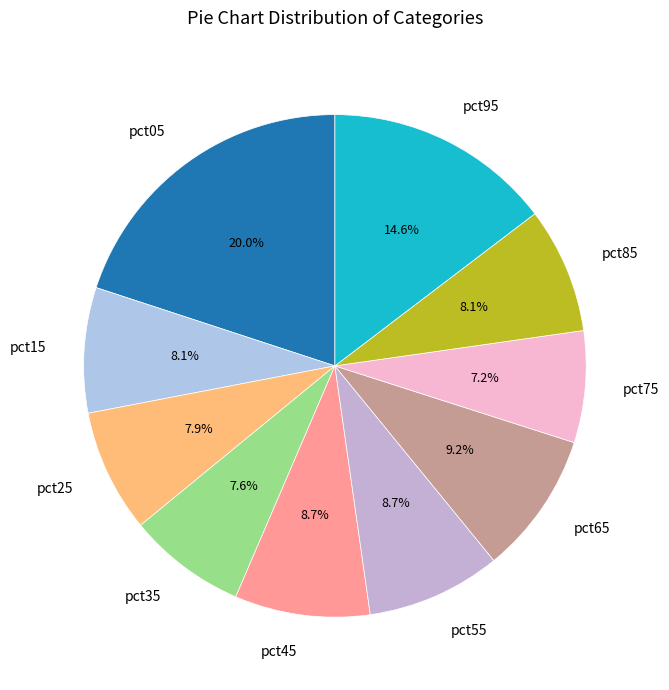

Between pct05 and pct75, which is larger?

pct05